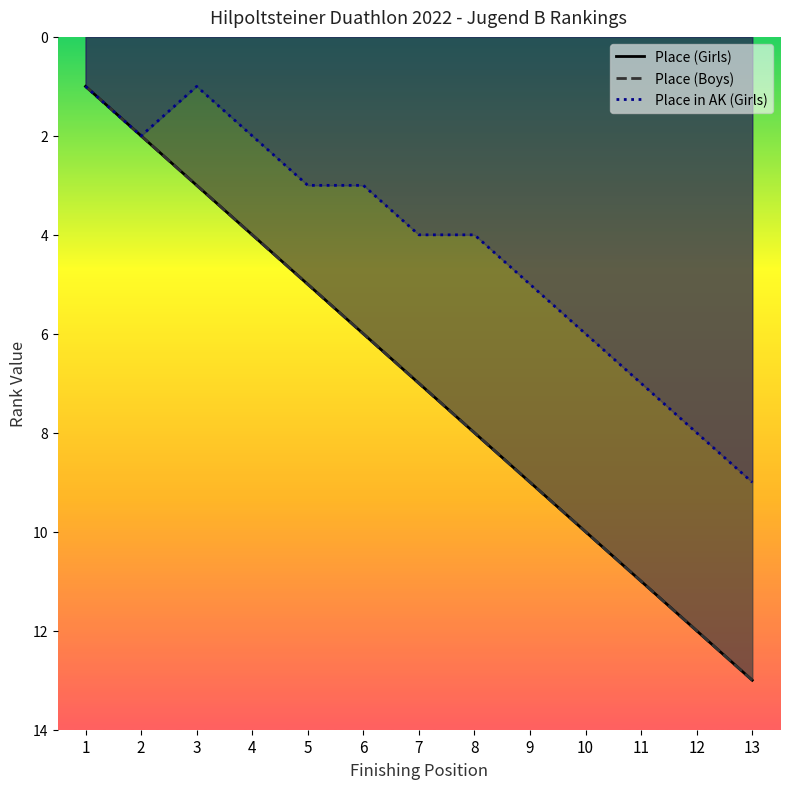

At which category does Place in AK (Girls) reach its first local valley?

3